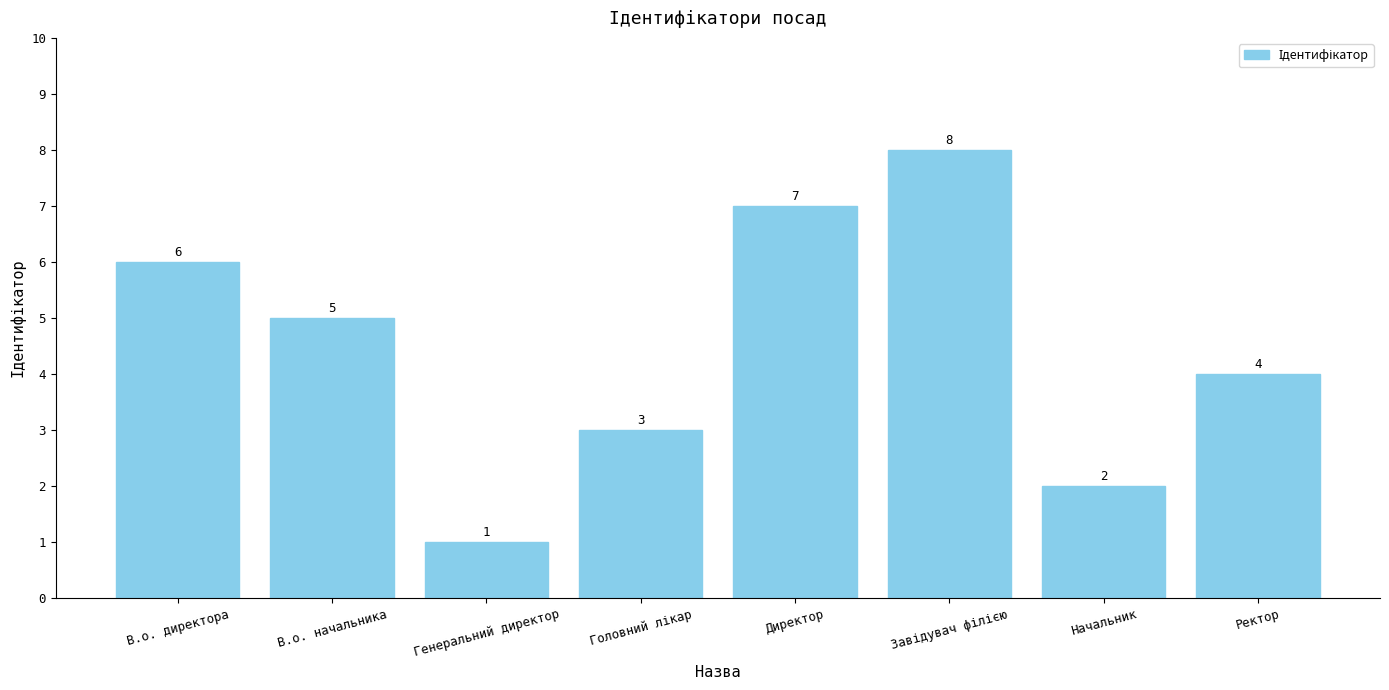

What is the maximum value shown in the chart?

8